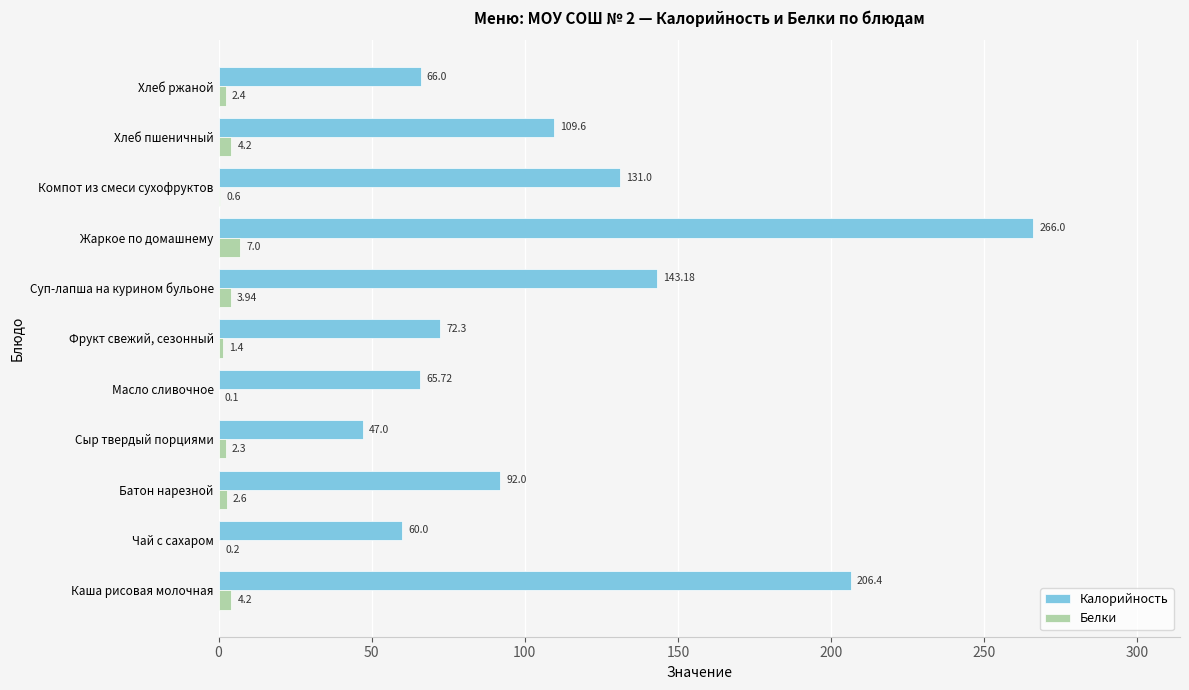

At which category is the sum across all series the highest?

Жаркое по домашнему